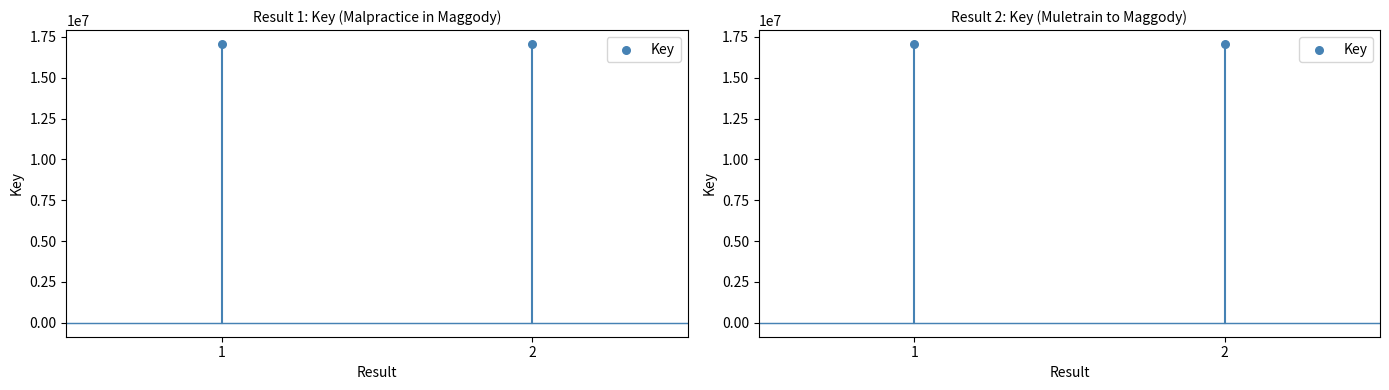

What is the ratio of the value at 2 to the value at 1?

1.0